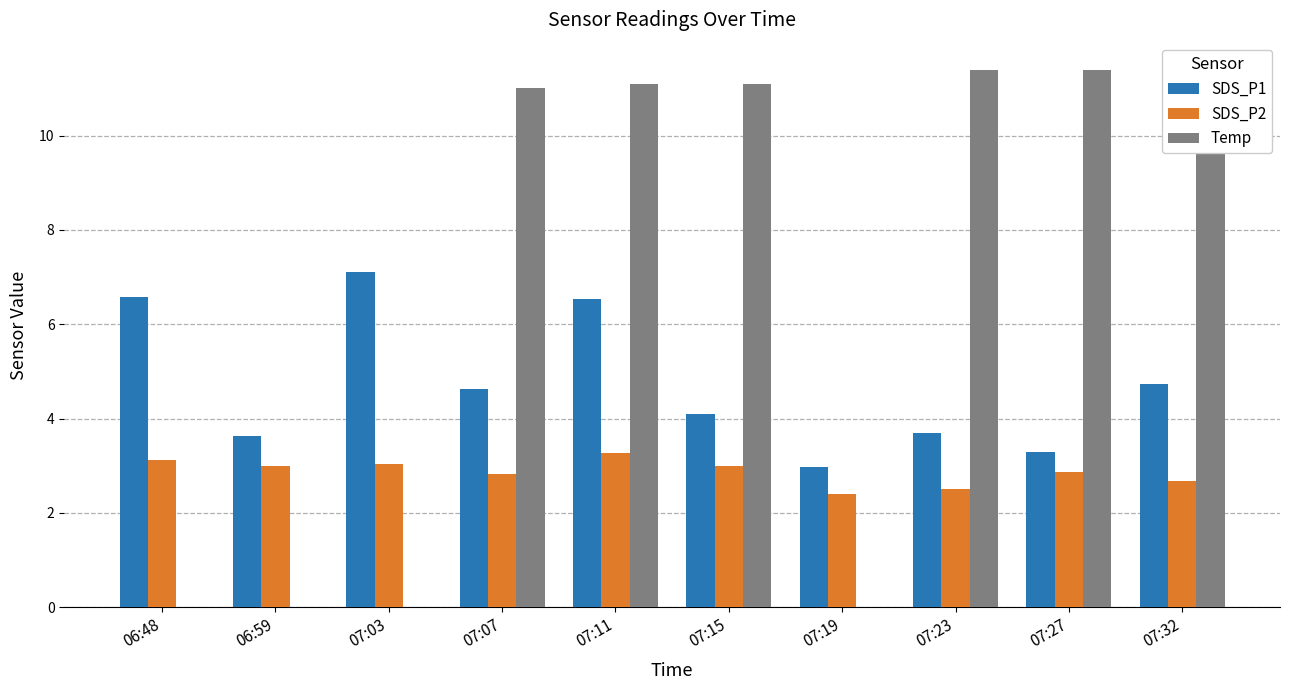

Is it true that SDS_P1 equals 6.6 at 06:48?

True